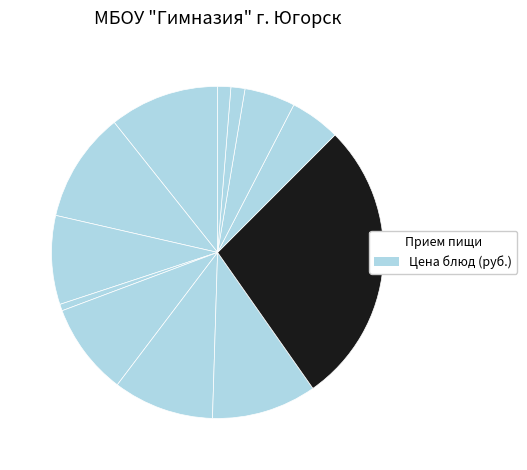

How many segments does this pie chart have?

12